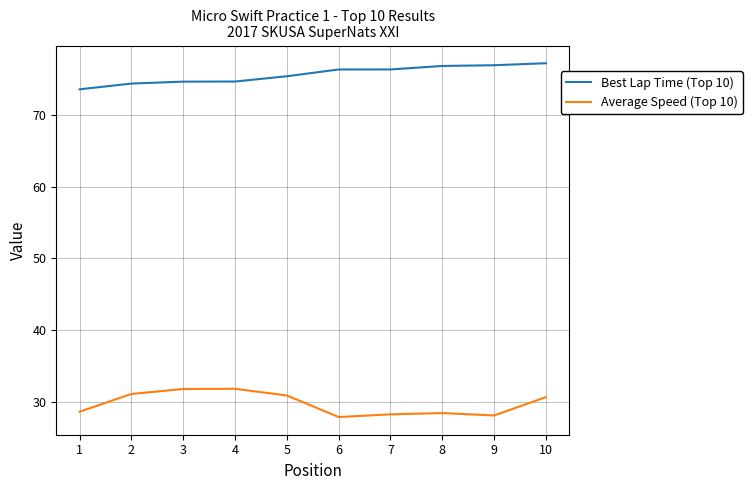

Is it true that Best Lap Time (Top 10) equals 114.1 at 3?

False